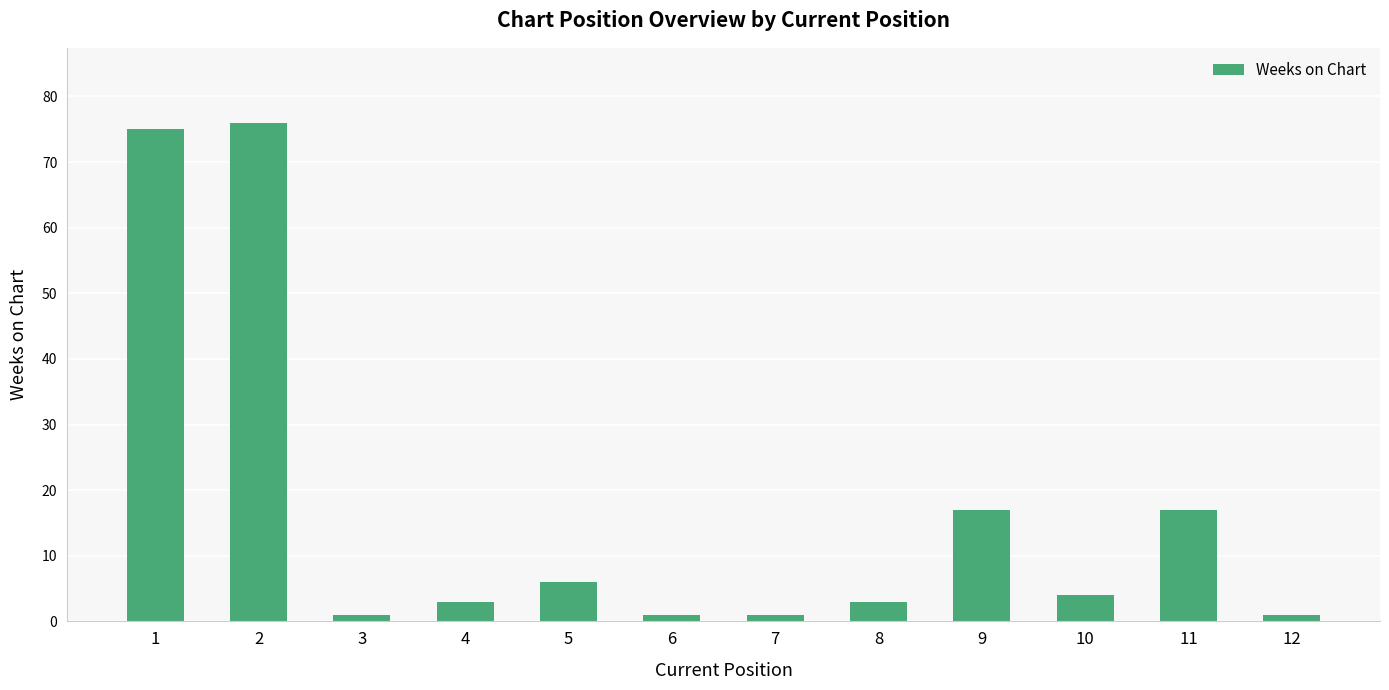

What is the ratio of the value at 1 to the value at 11?

4.4